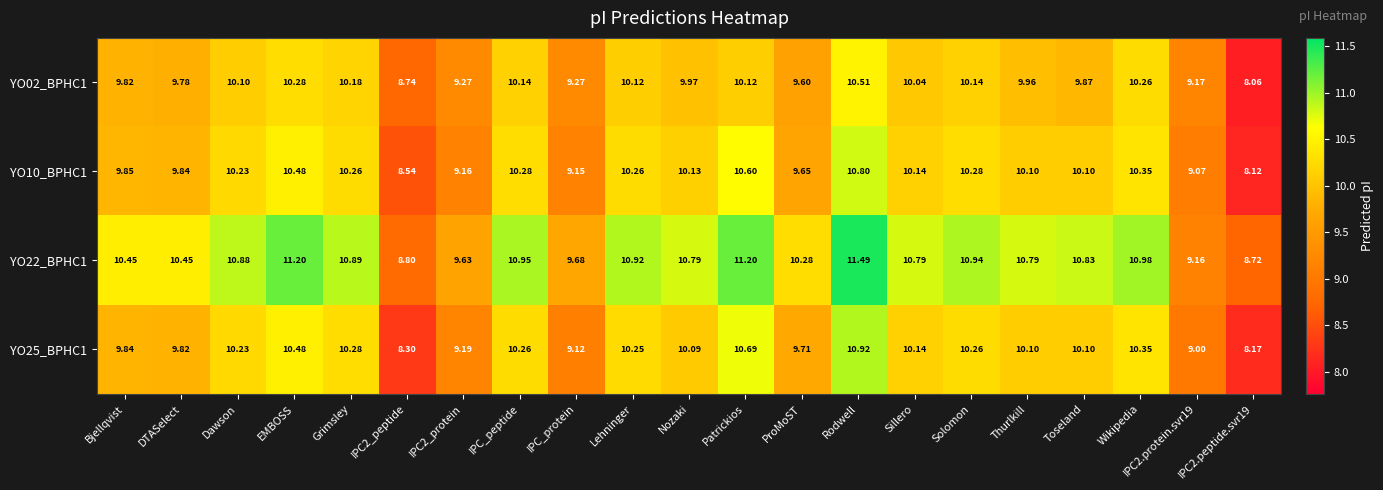

At which category does the chart reach its peak across all series?

Rodwell